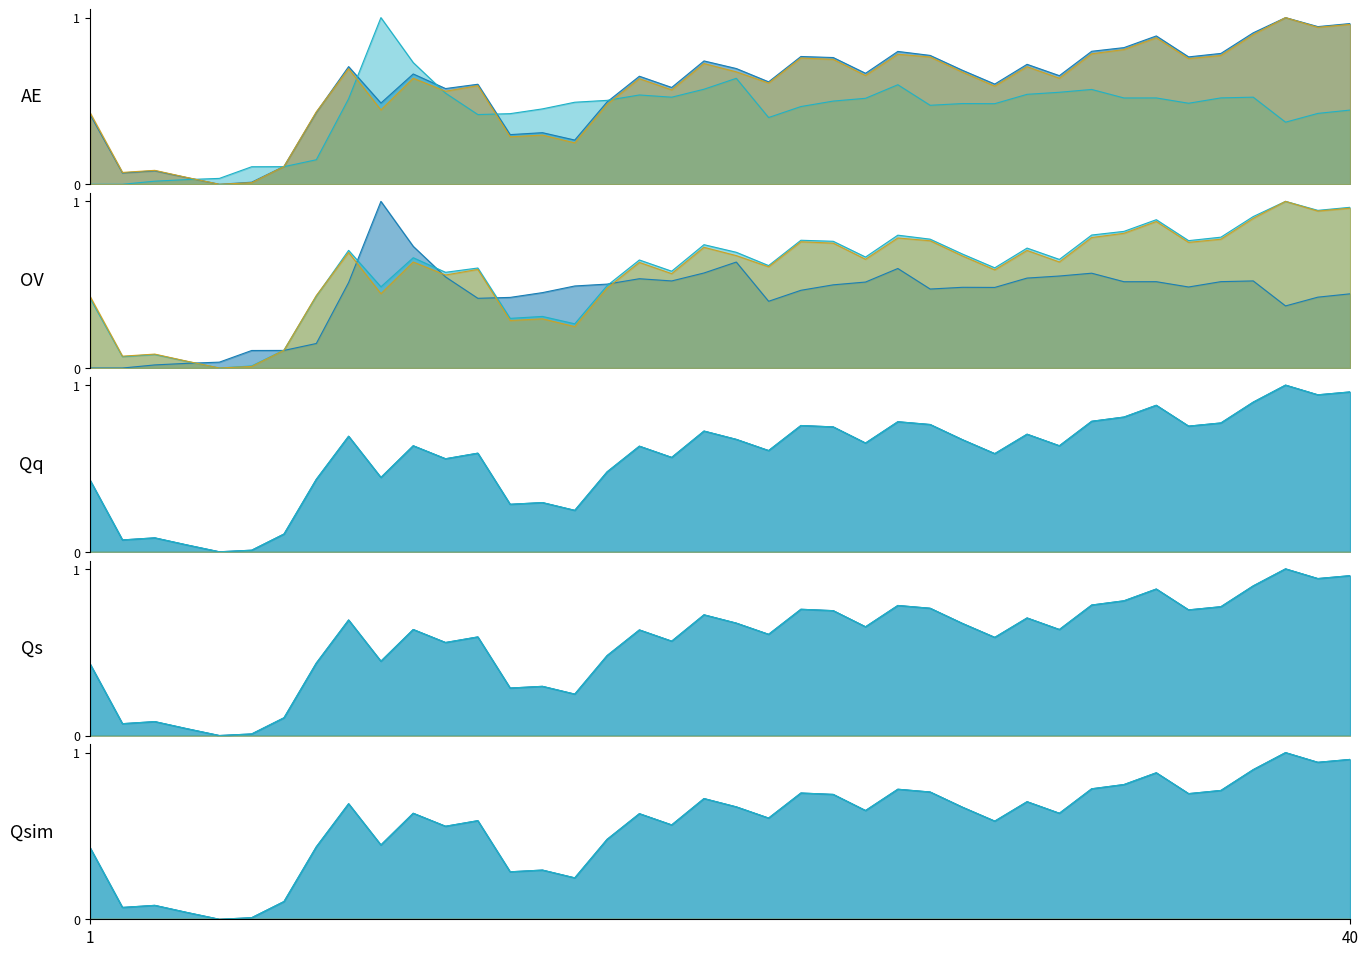

True or false: col4_line has more than 1 interior local peaks.

False